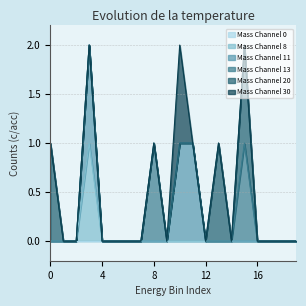

At which category is the sum across all series the highest?

3